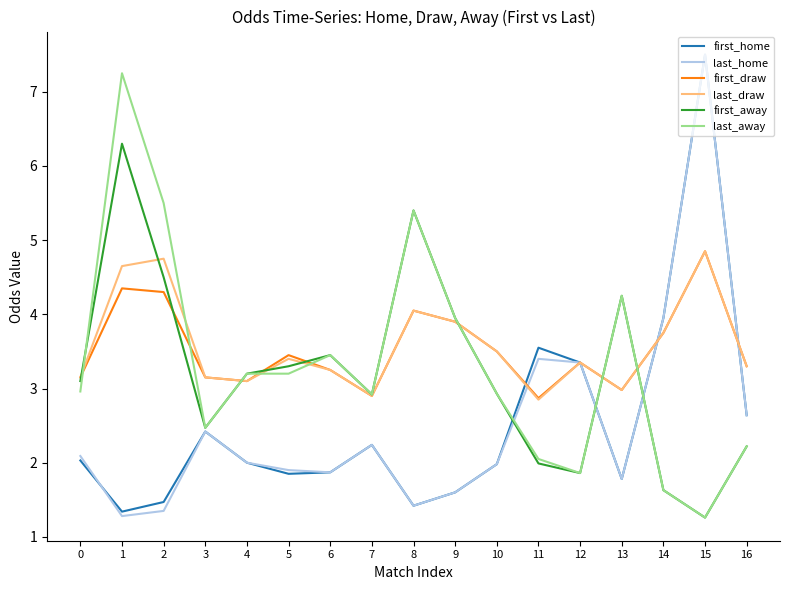

Which label corresponds to the largest value in the chart?

15